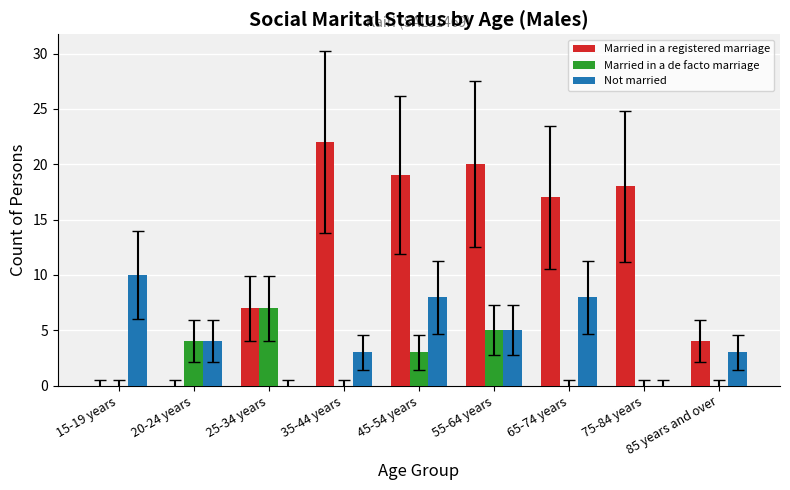

What is the sum of all Married in a de facto marriage values?

19